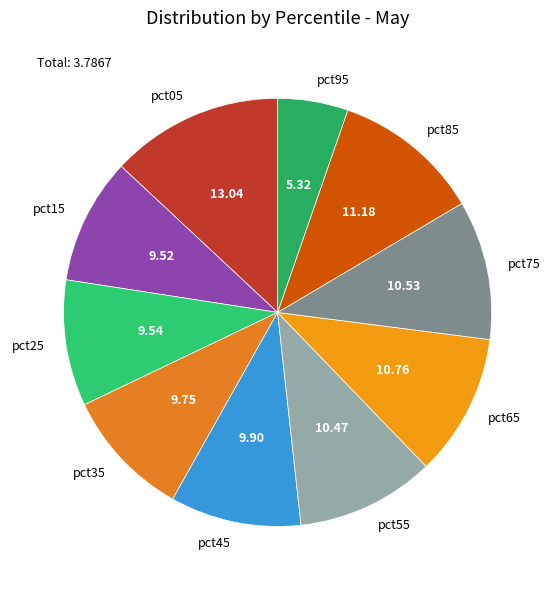

Count the number of slices in the pie.

10